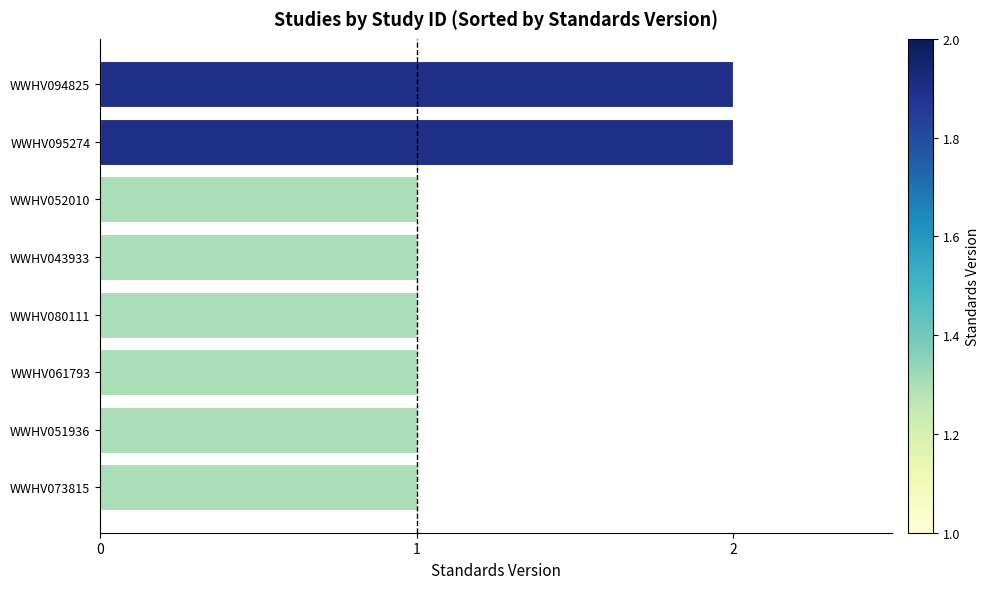

What is the sum of all values?

10